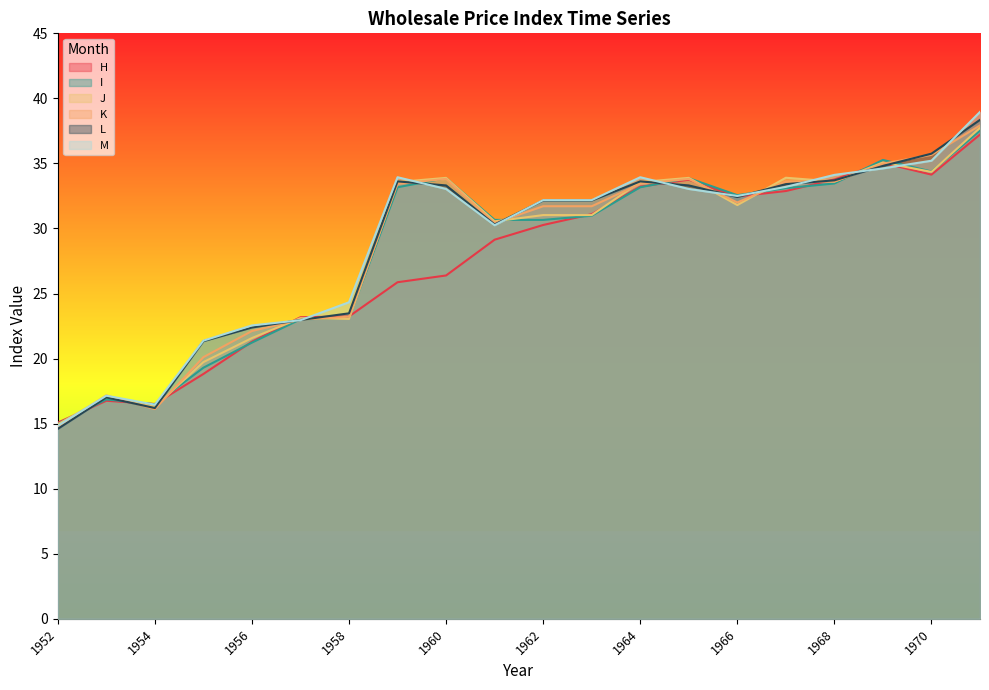

At which category does J reach its first local valley?

1954